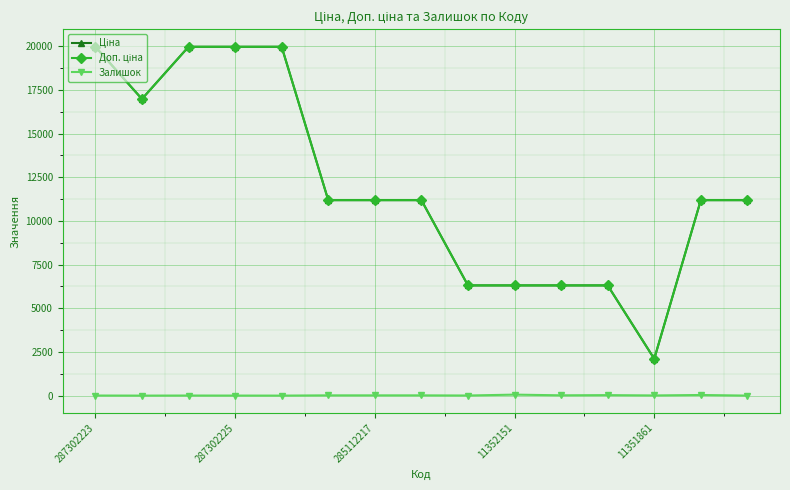

Does the chart have visible grid lines?

Yes